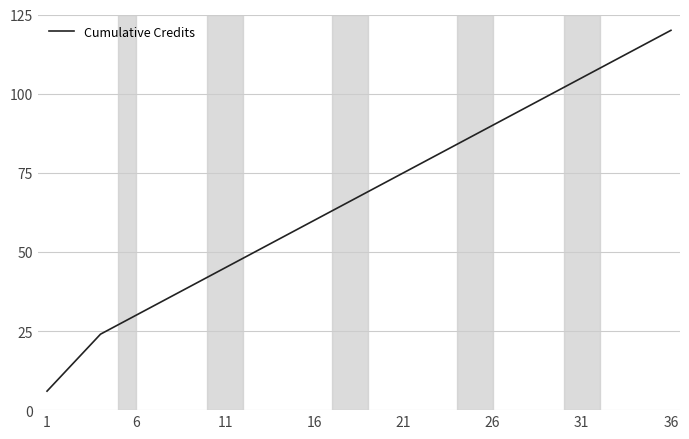

What is the difference between the maximum and minimum values?

114